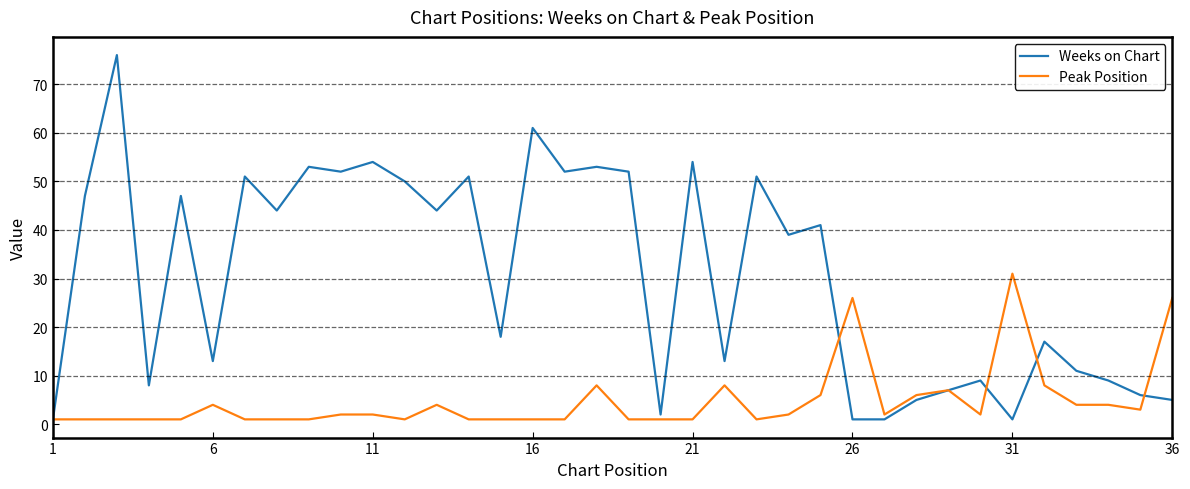

List the series in order of their peak value, lowest first.

Peak Position, Weeks on Chart